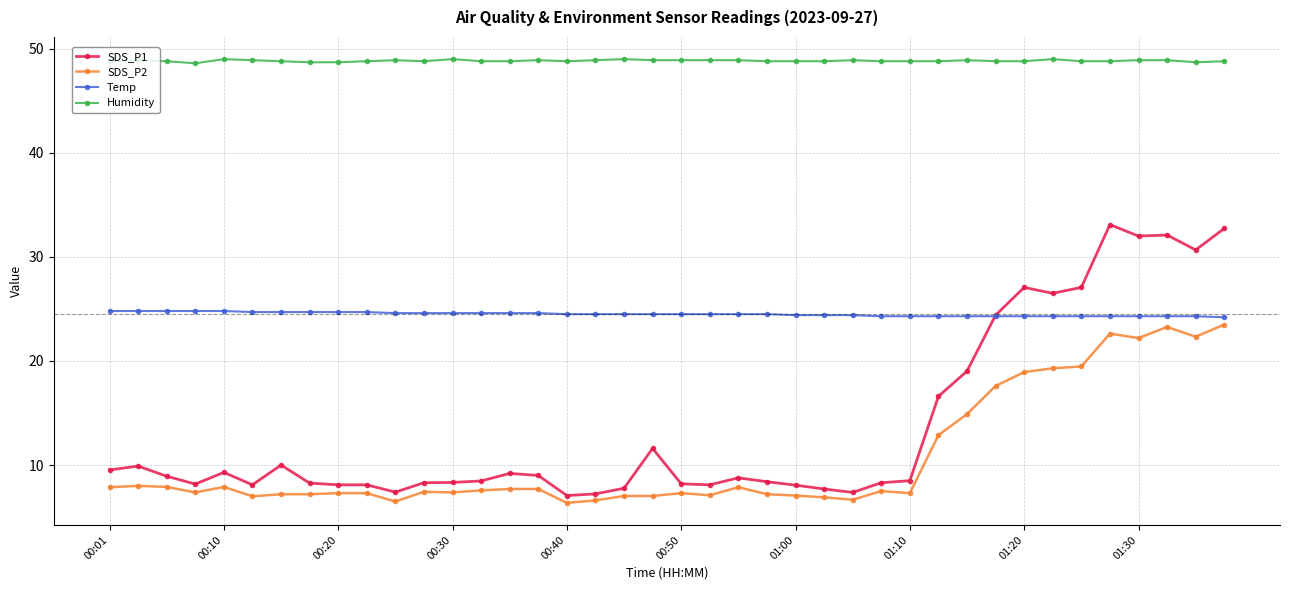

What is the smallest value displayed?

6.4